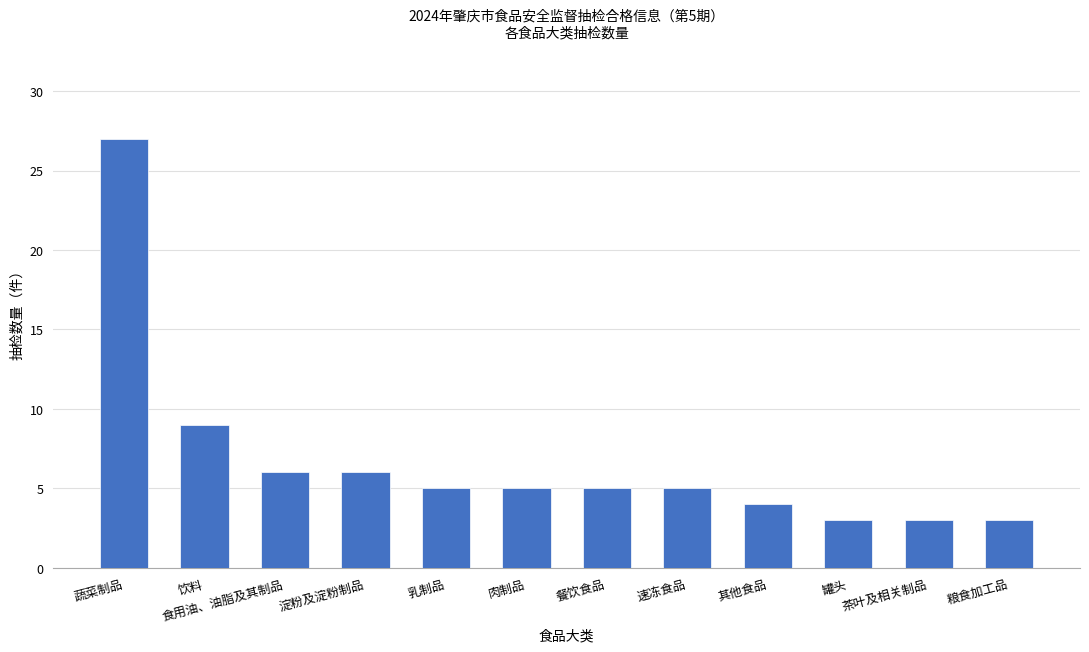

Which has a higher value, 蔬菜制品 or 茶叶及相关制品?

蔬菜制品